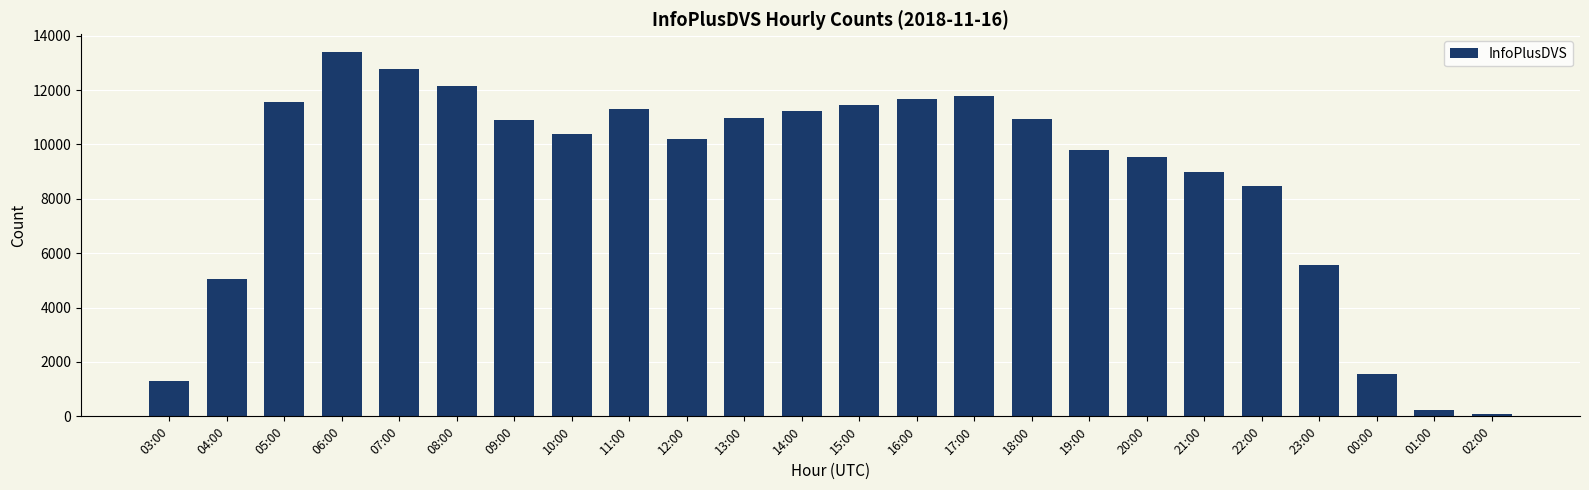

What is the value of the 12th bar from the left?

11221